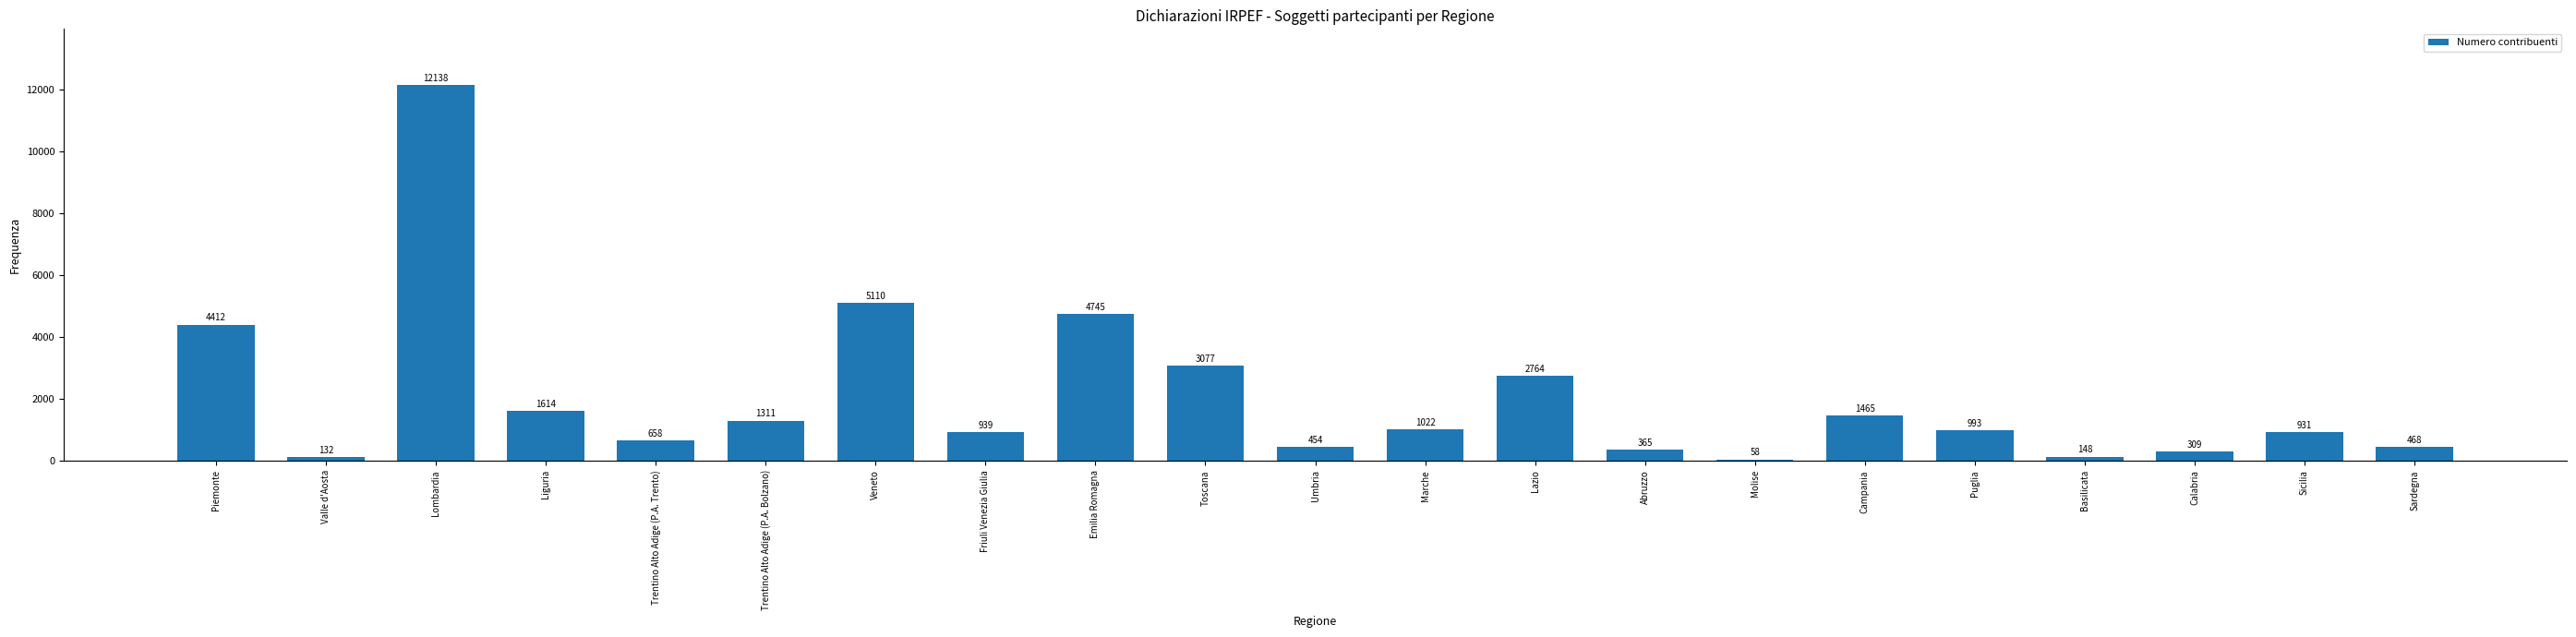

Which label corresponds to the smallest value in the chart?

Molise